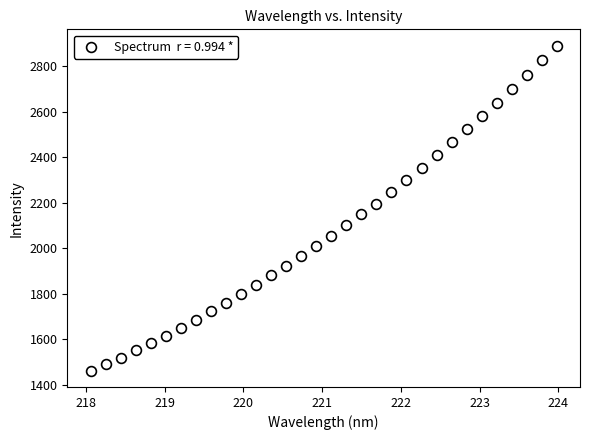

What is the range of X values (max minus min)?

5.9